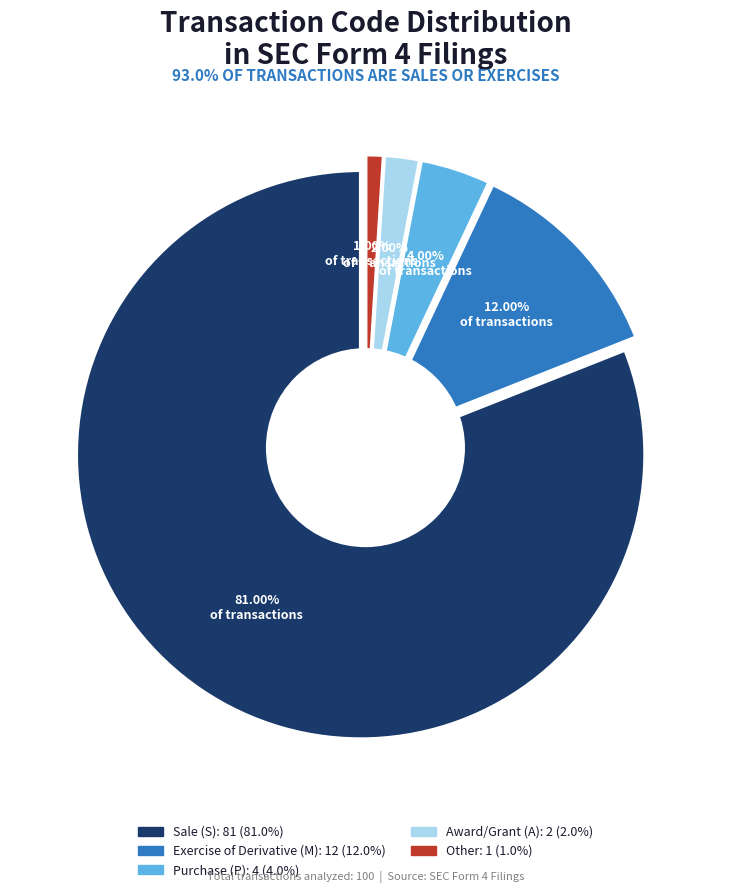

How many slices are in this pie chart?

5